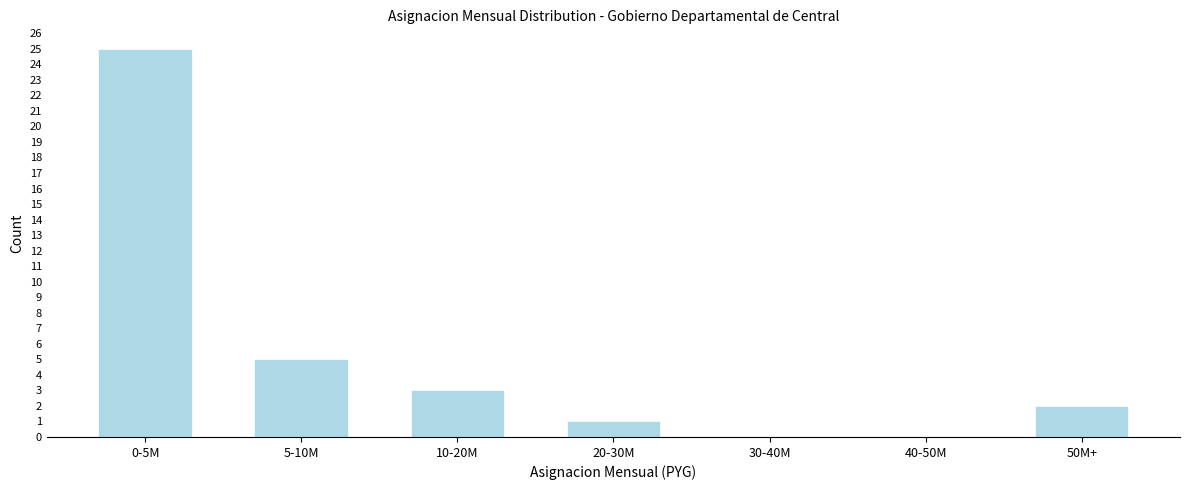

Reading left to right, list all the values displayed in this chart.

0-5M=25	5-10M=5	10-20M=3	20-30M=1	30-40M=0	40-50M=0	50M+=2